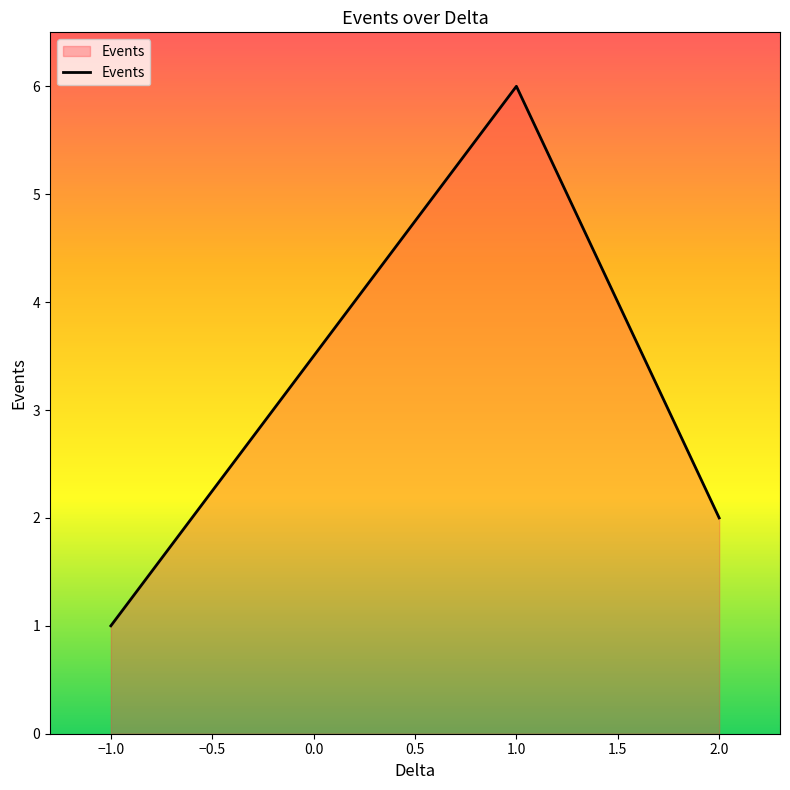

Reading left to right, transcribe all the data shown in this chart.

1	6	2